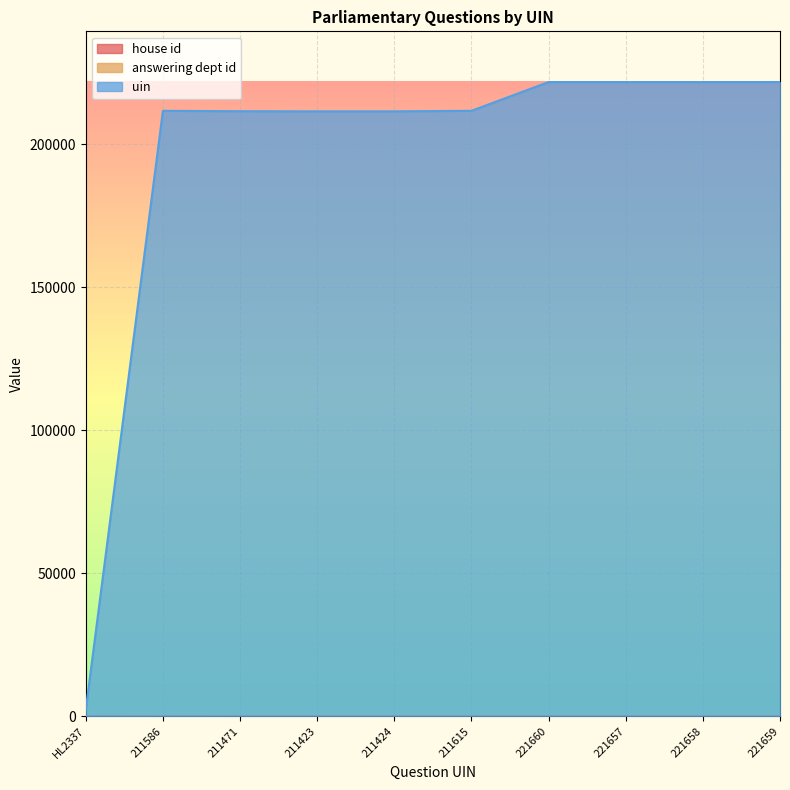

True or false: house id and uin cross at least once.

False